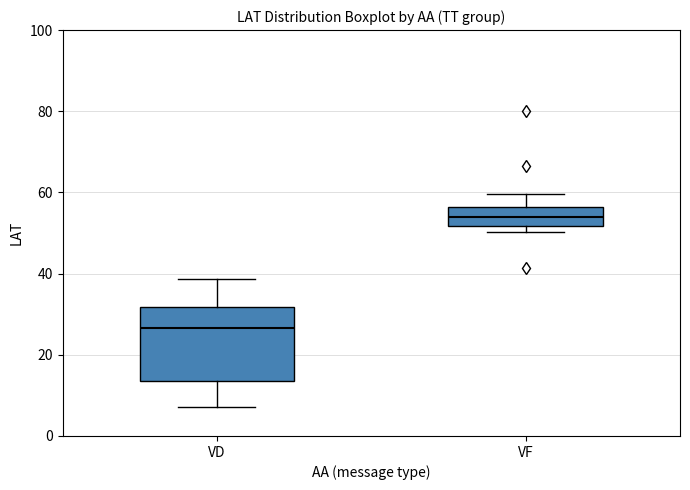

Which box's median line is the highest?

VF